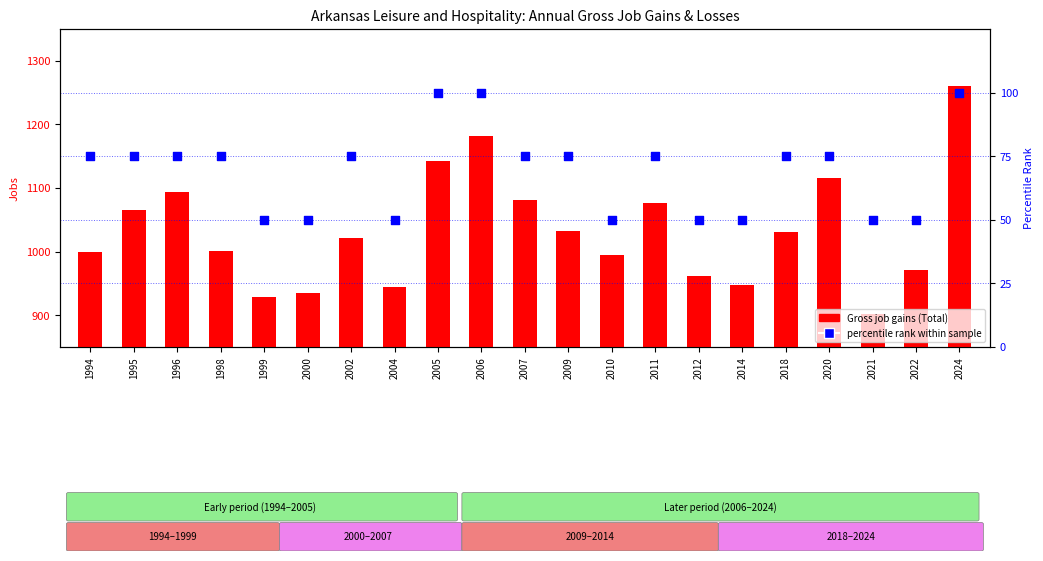

At how many categories does at least one series exceed 444?

21